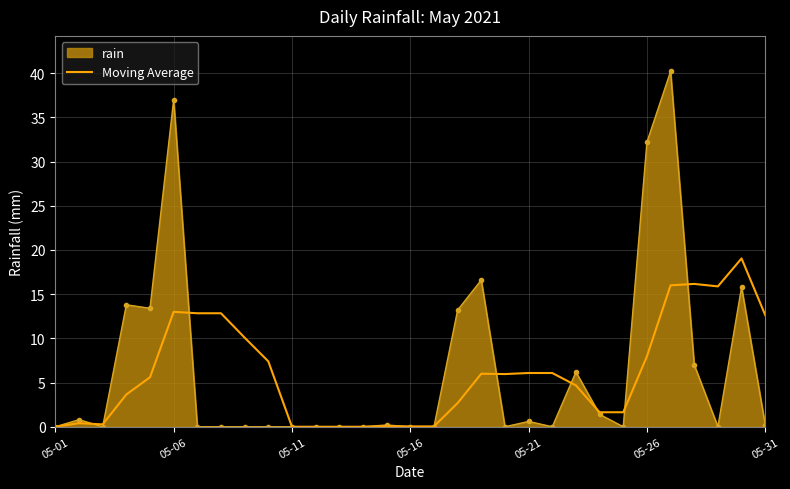

What is the highest value of the Moving Average series?

19.0